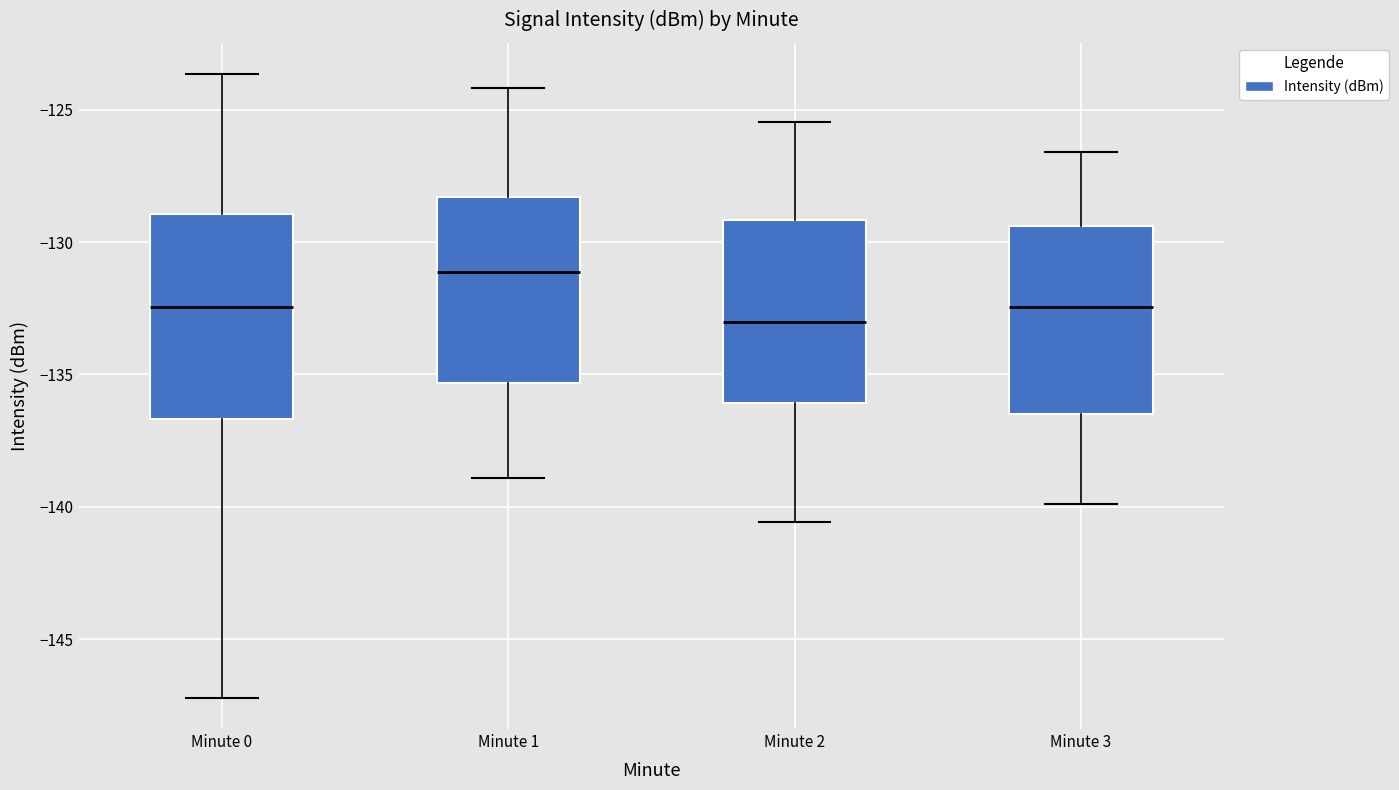

Where is the upper edge of the box for Minute 3 on the y-axis? The values are not printed on the chart, so give them approximately, as read against the axis.

-129.5